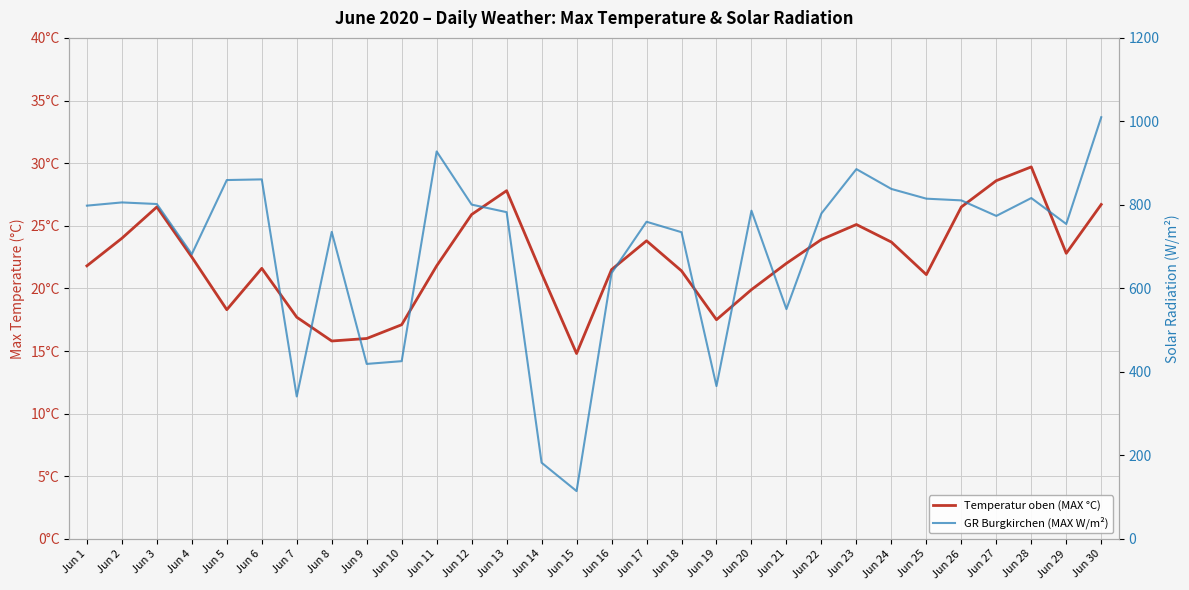

Between Jun 10 and Jun 4, which is larger?

Jun 4